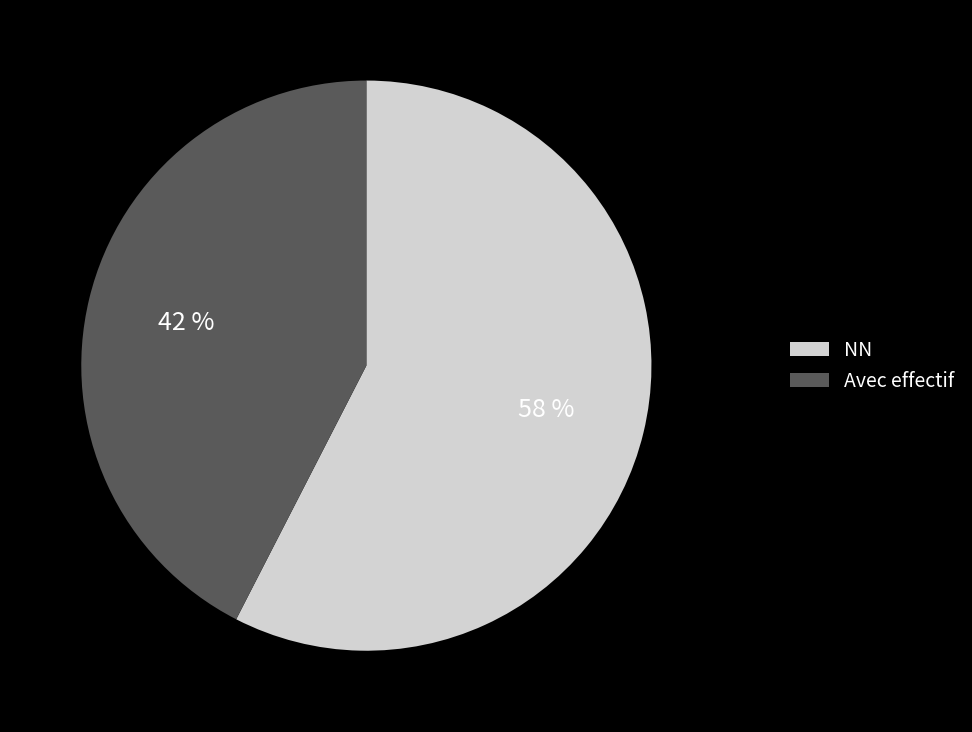

To the nearest percent, what is the combined percentage of NN and Avec effectif?

100%